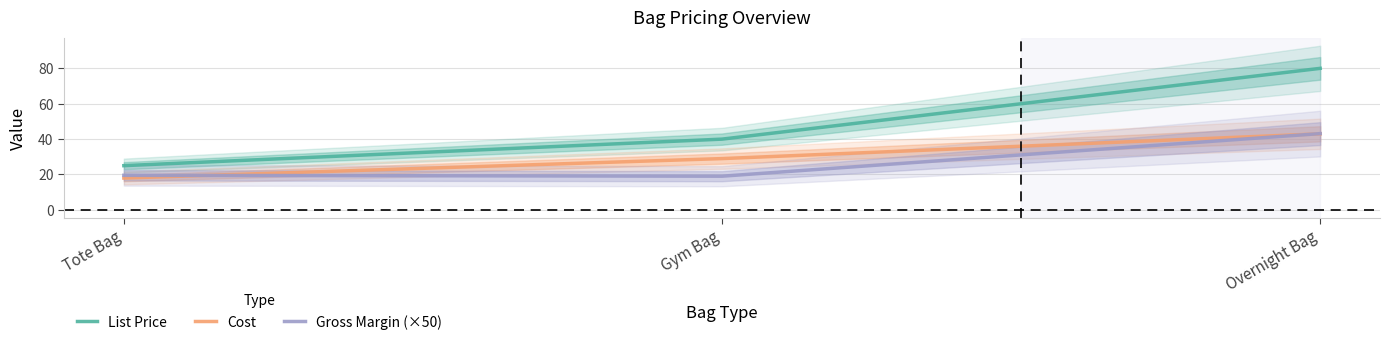

Which series has the largest total across all categories?

List Price